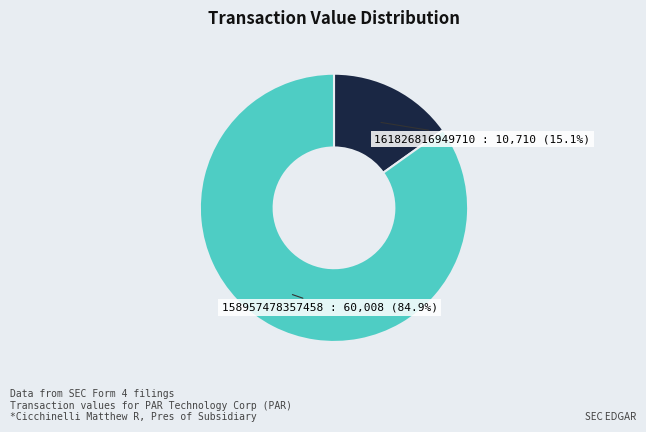

Is there any slice that represents more than half of the pie?

Yes